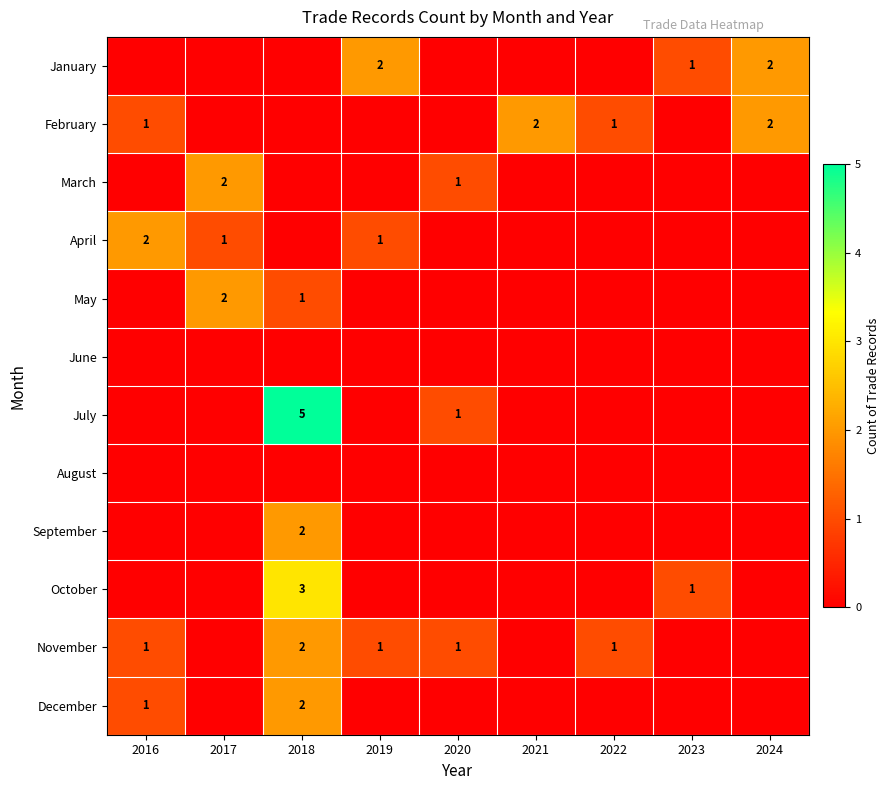

True or false: November has a value of 1 at 2019.

True